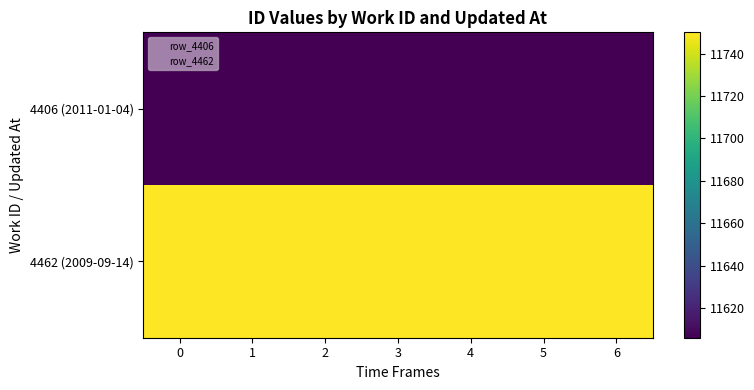

Which has a higher value, 6 or 3?

6